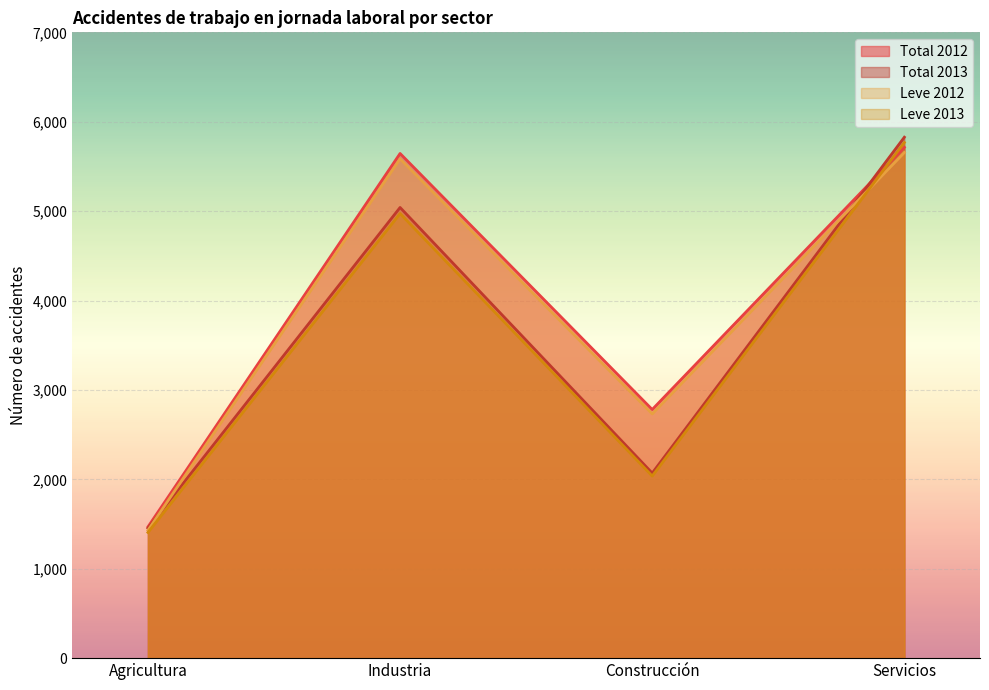

The Total 2013 series shows 485 at Agricultura. True or false?

False